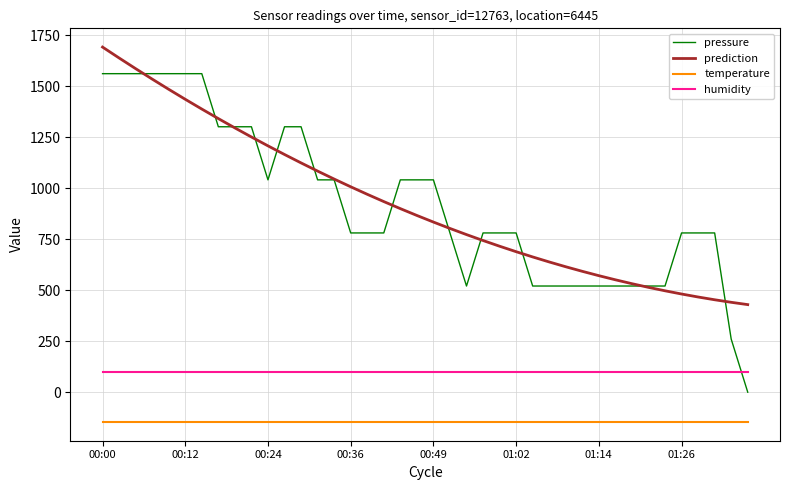

Count the number of data series in this chart.

4